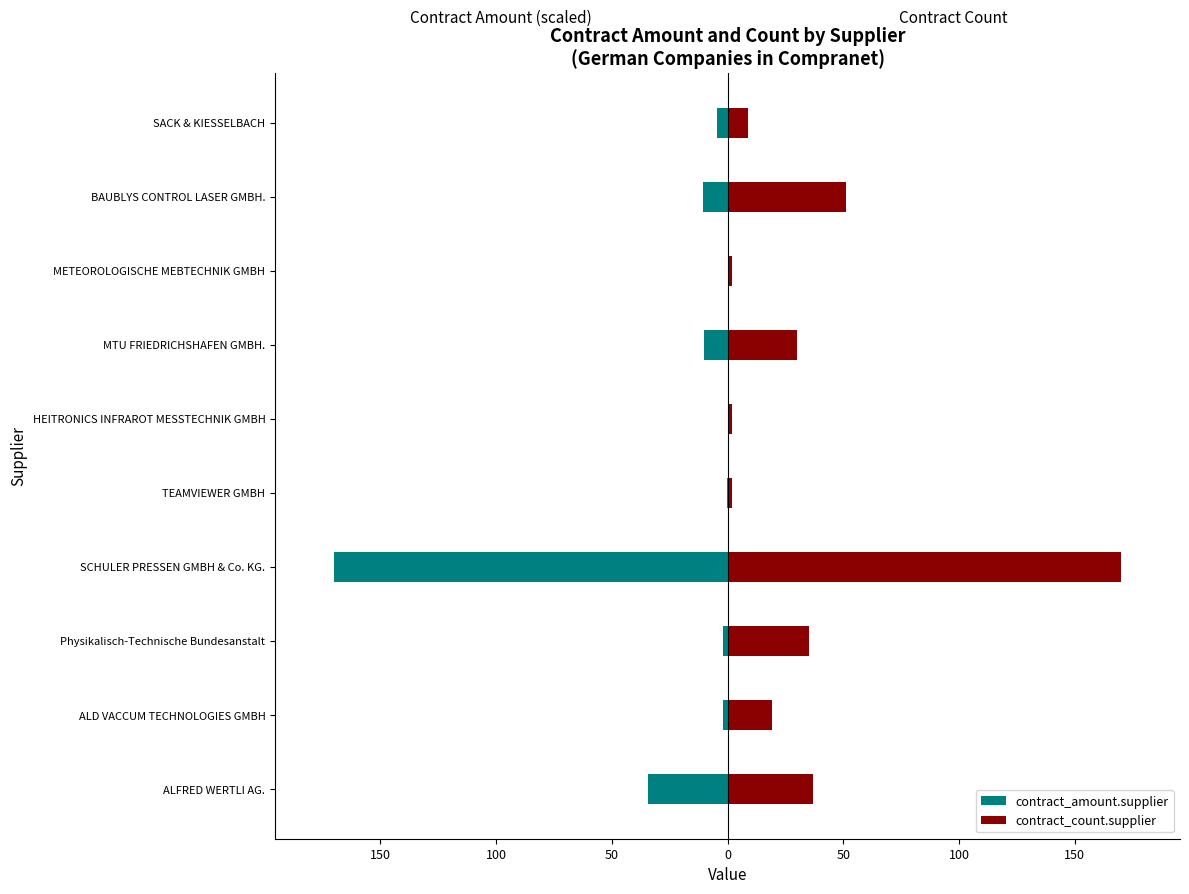

Is it true that contract_amount.supplier equals -4.5 at SACK & KIESSELBACH?

True